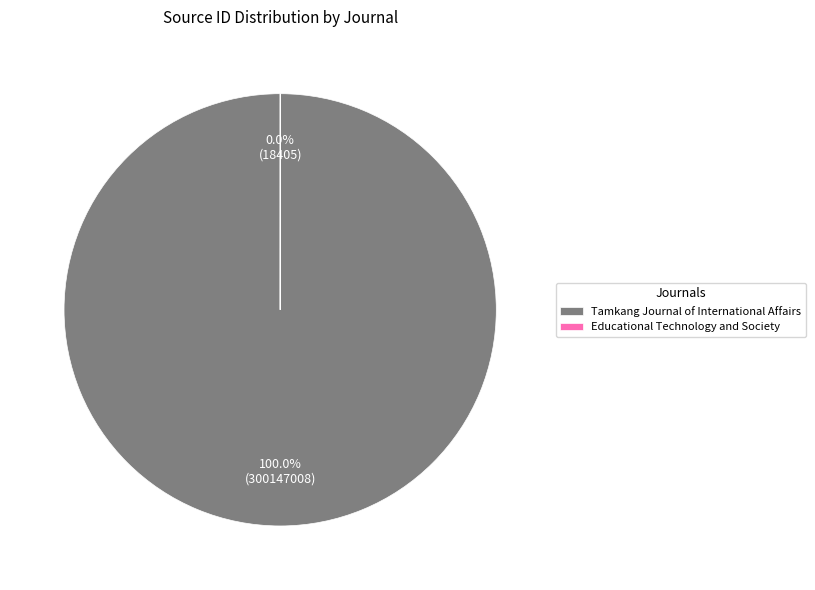

Count the number of slices in the pie.

2